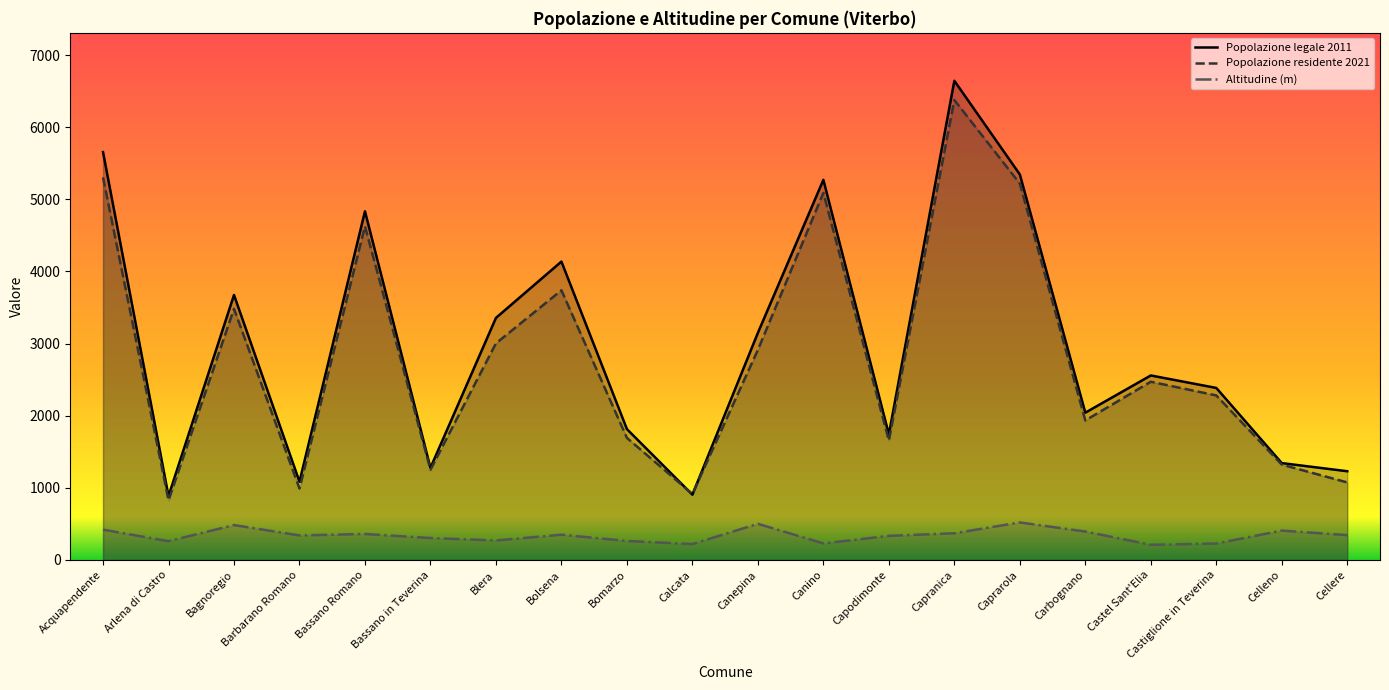

What are all the series names shown in the legend?

Popolazione legale 2011, Popolazione residente 2021, Altitudine (m)